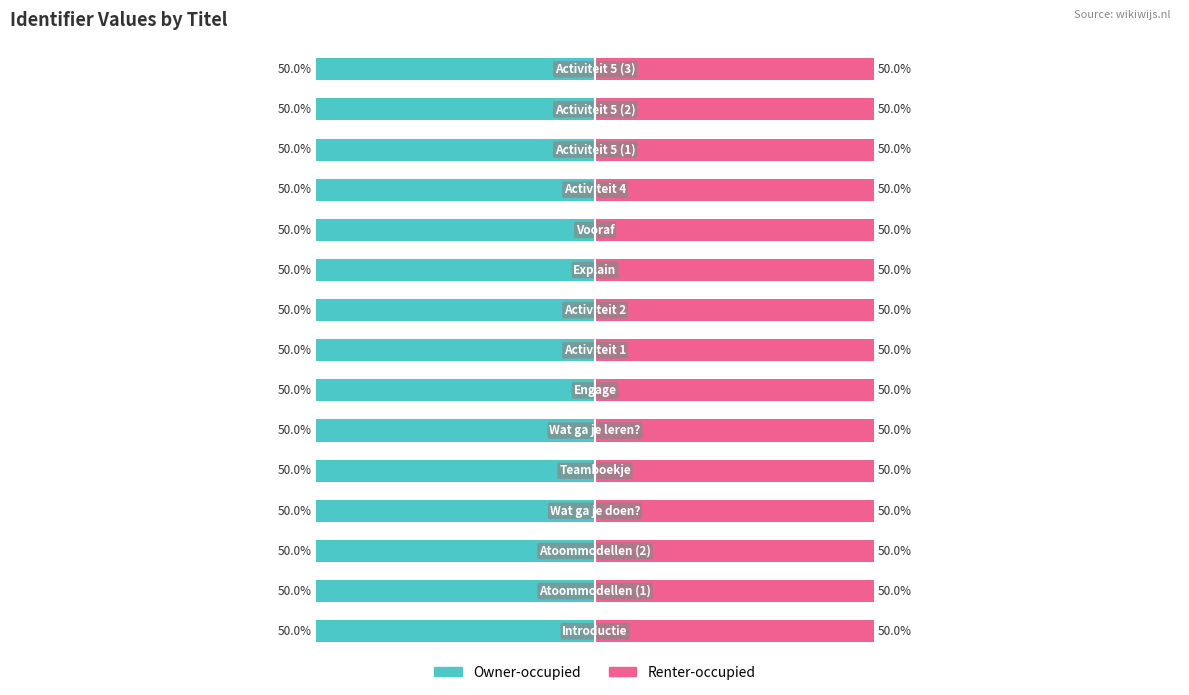

At 9, list the series in order from largest to smallest.

Renter-occupied, Owner-occupied